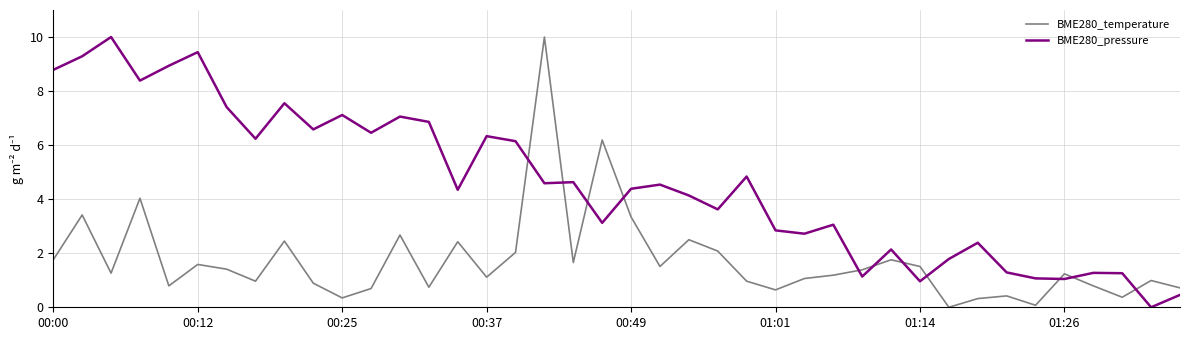

Rank the series by their average value, from highest to lowest.

BME280_pressure, BME280_temperature